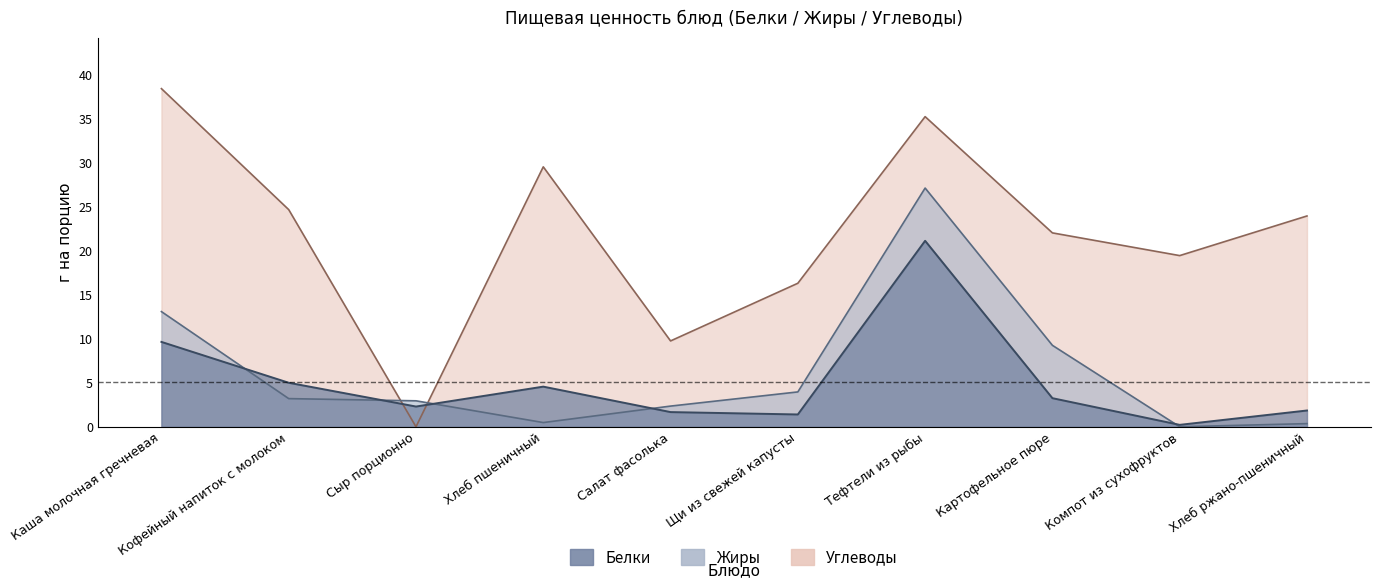

At which category does the chart reach its minimum across all series?

Компот из сухофруктов